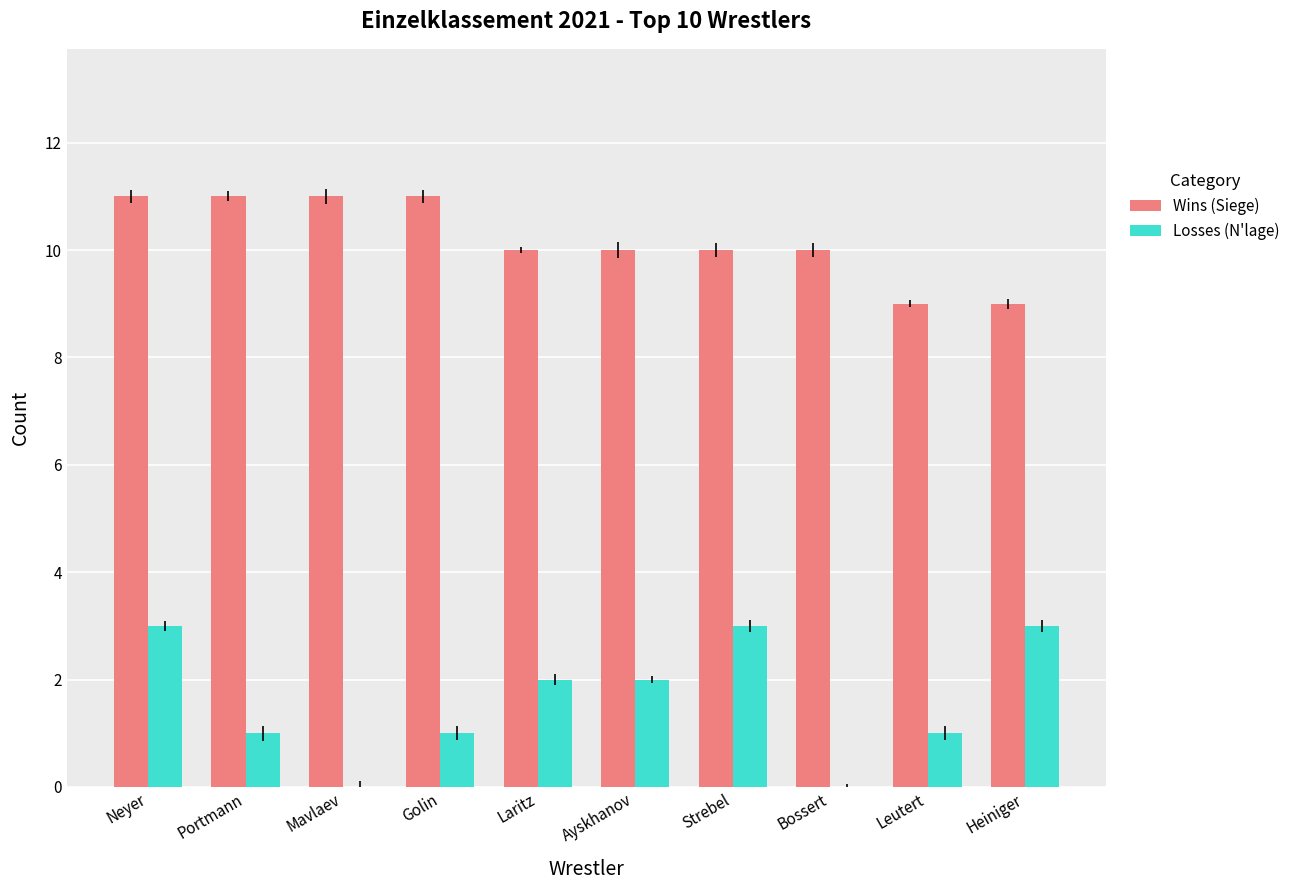

Count the number of data series in this chart.

2